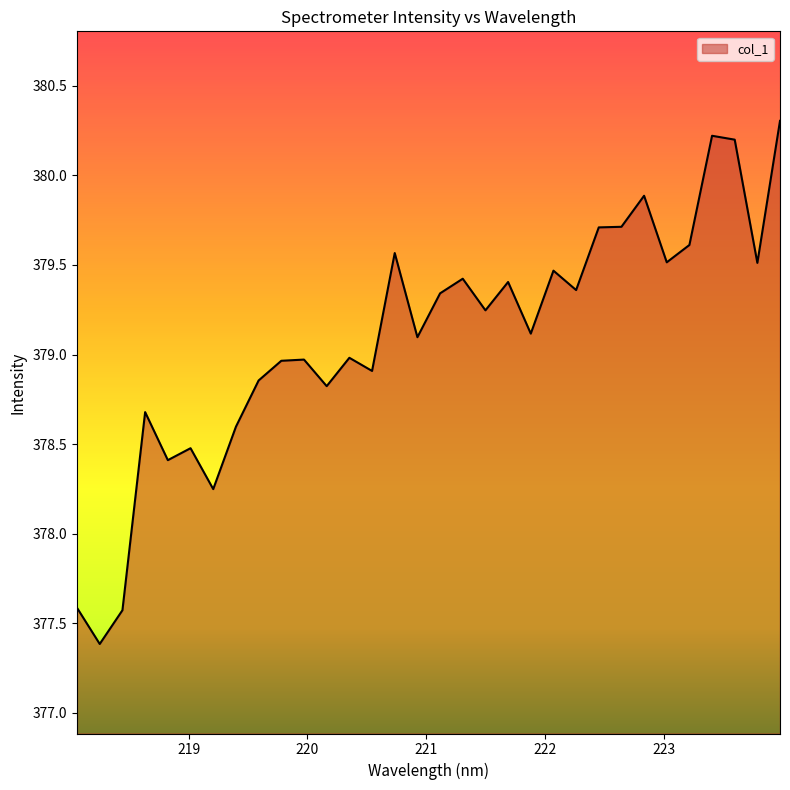

What is the smallest value displayed?

377.4